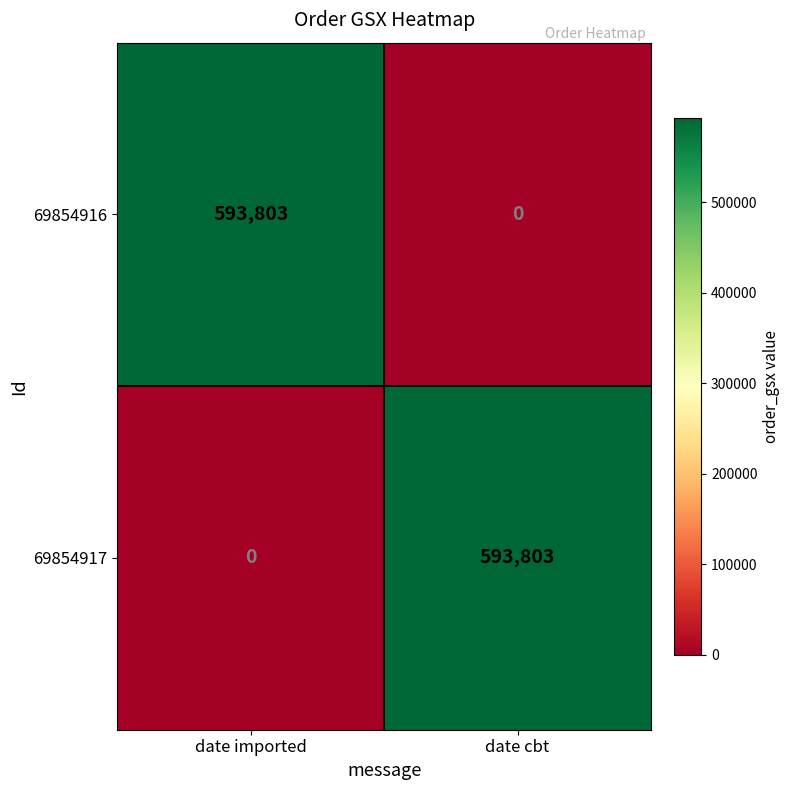

List the labels in order of 69854917 value, largest first.

date cbt, date imported